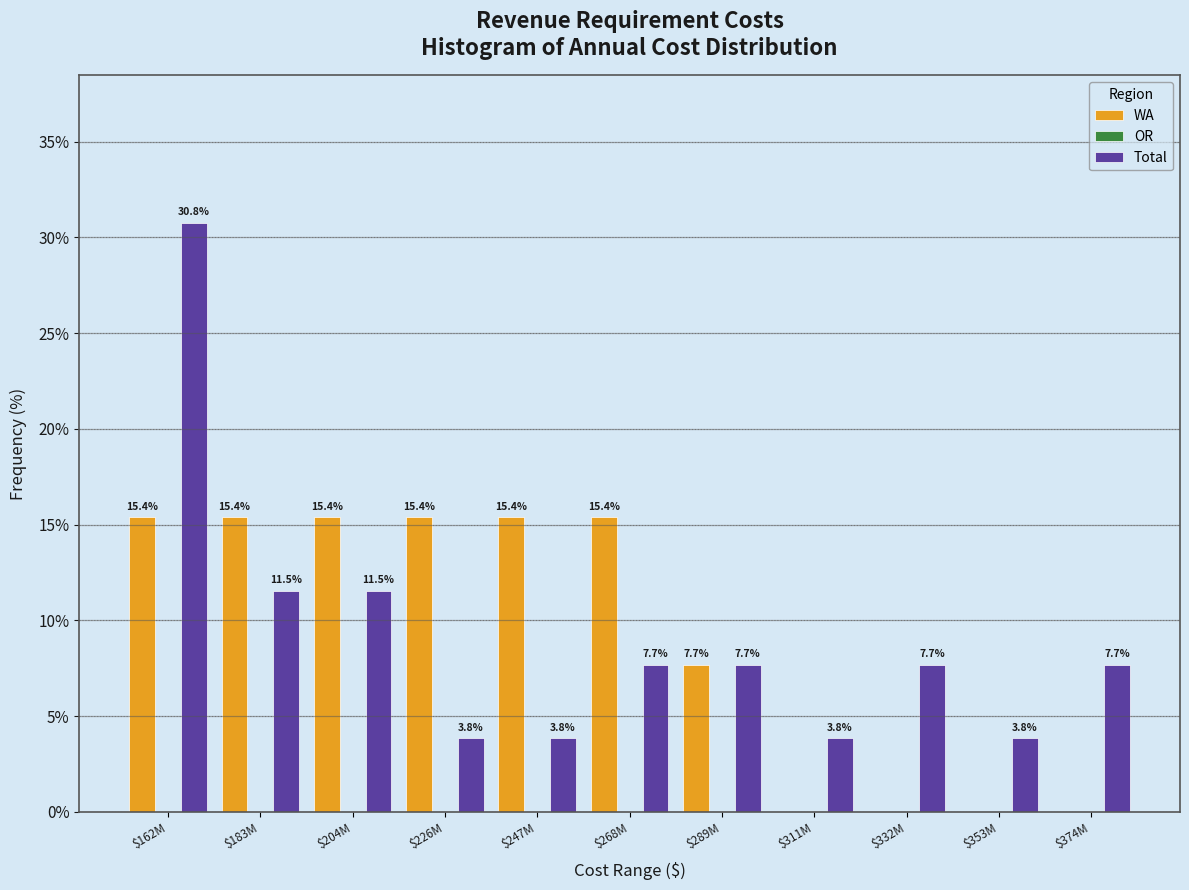

Is it true that Total equals 13.7 at $332M?

False